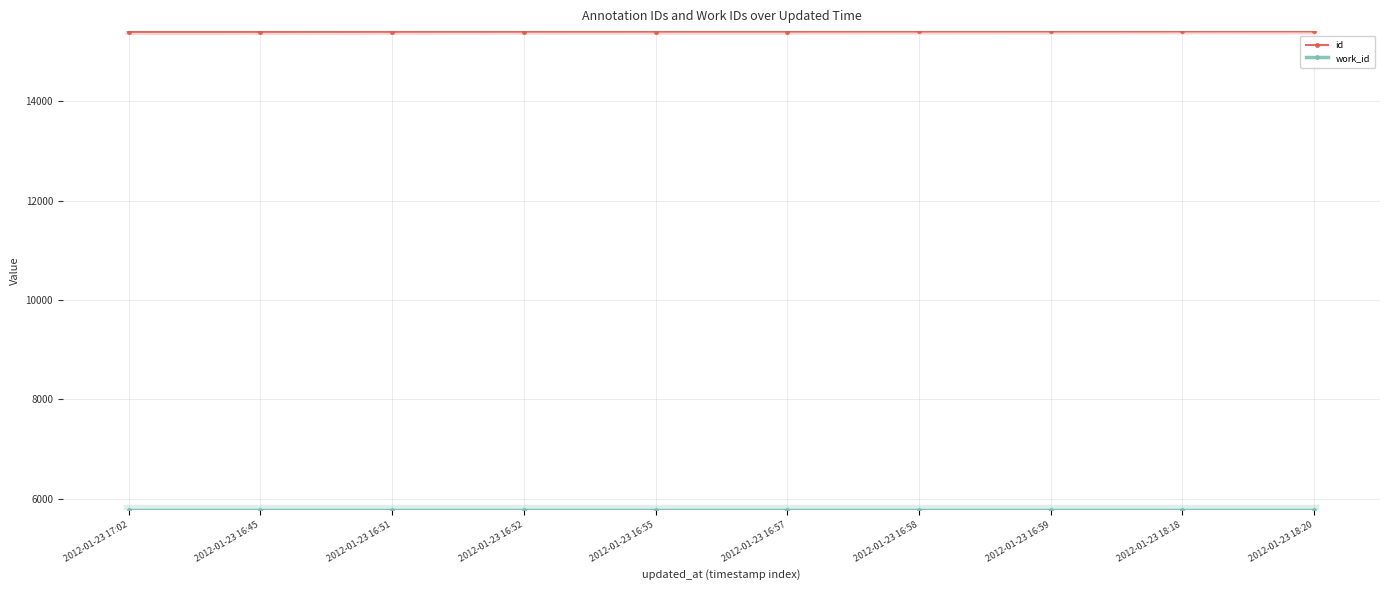

What is the average value of the id series?

15401